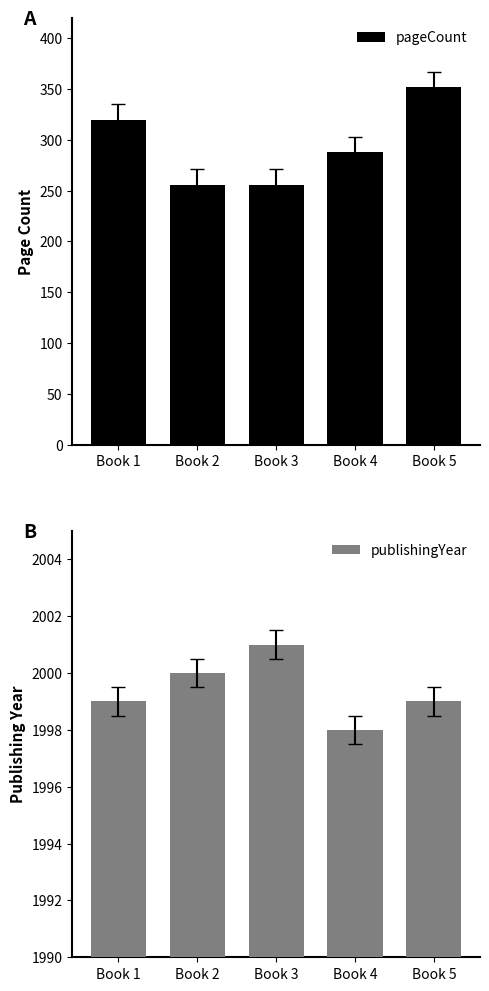

How many data points in publishingYear are above 1999?

2